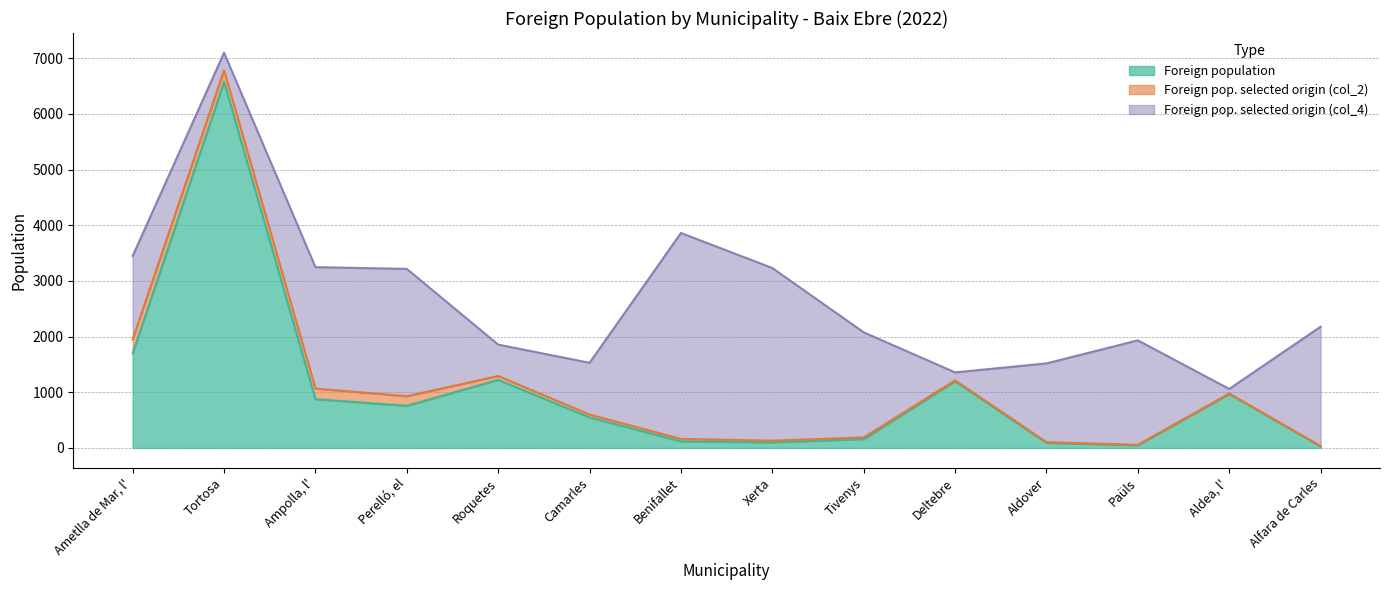

What position from the left is Aldover?

11